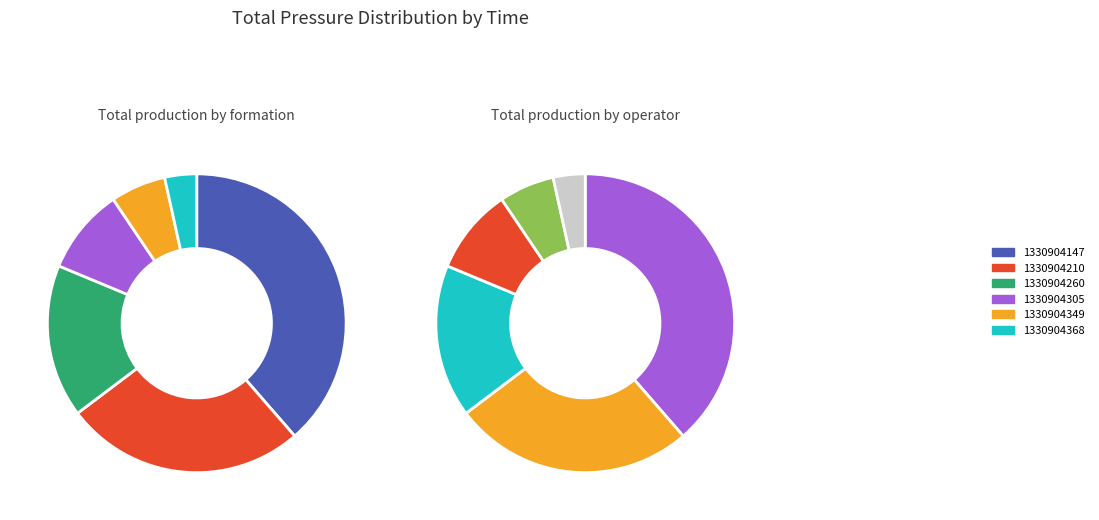

What is the smallest slice in the pie chart?

1330904368